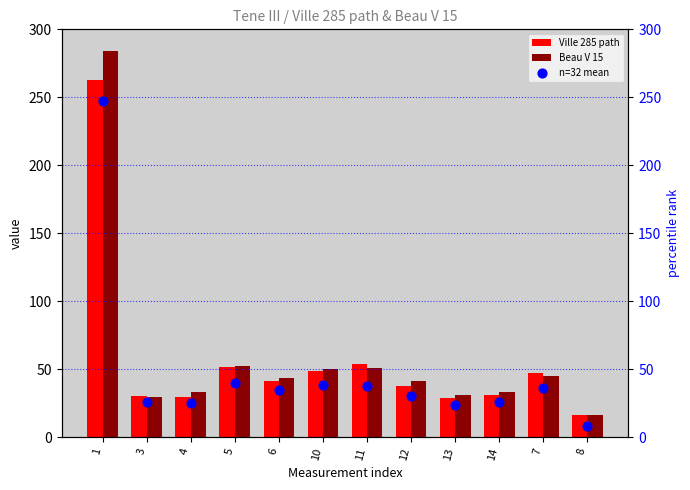

What are all the series names shown in the legend?

Ville 285 path, Beau V 15, n=32 mean